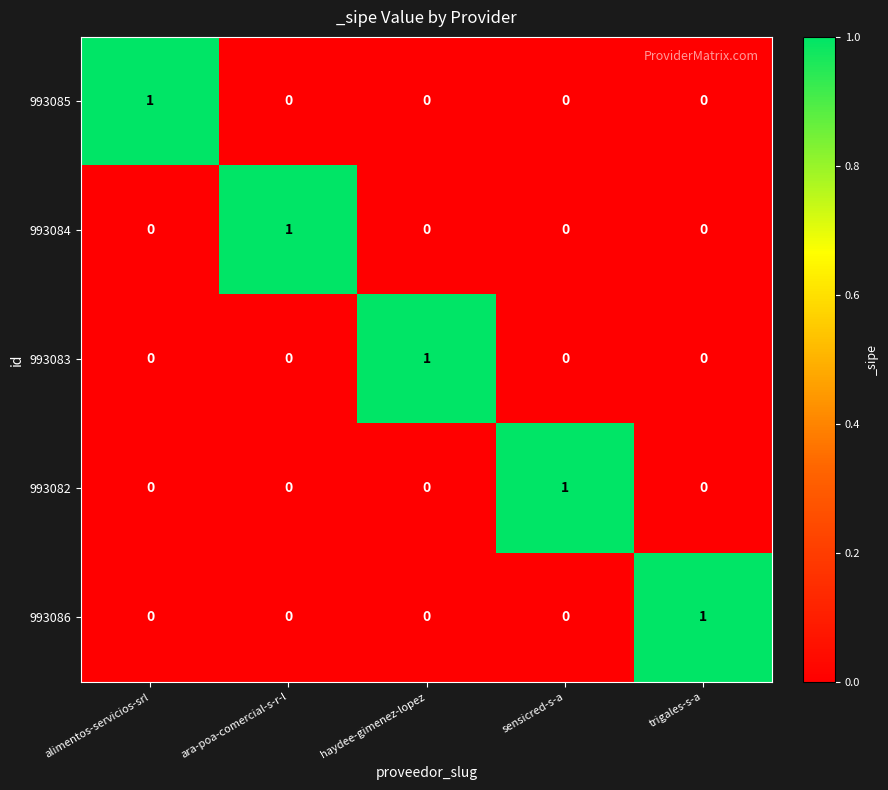

Reading left to right, list all the values displayed in this chart.

993085: 1	0	0	0	0
993084: 0	1	0	0	0
993083: 0	0	1	0	0
993082: 0	0	0	1	0
993086: 0	0	0	0	1